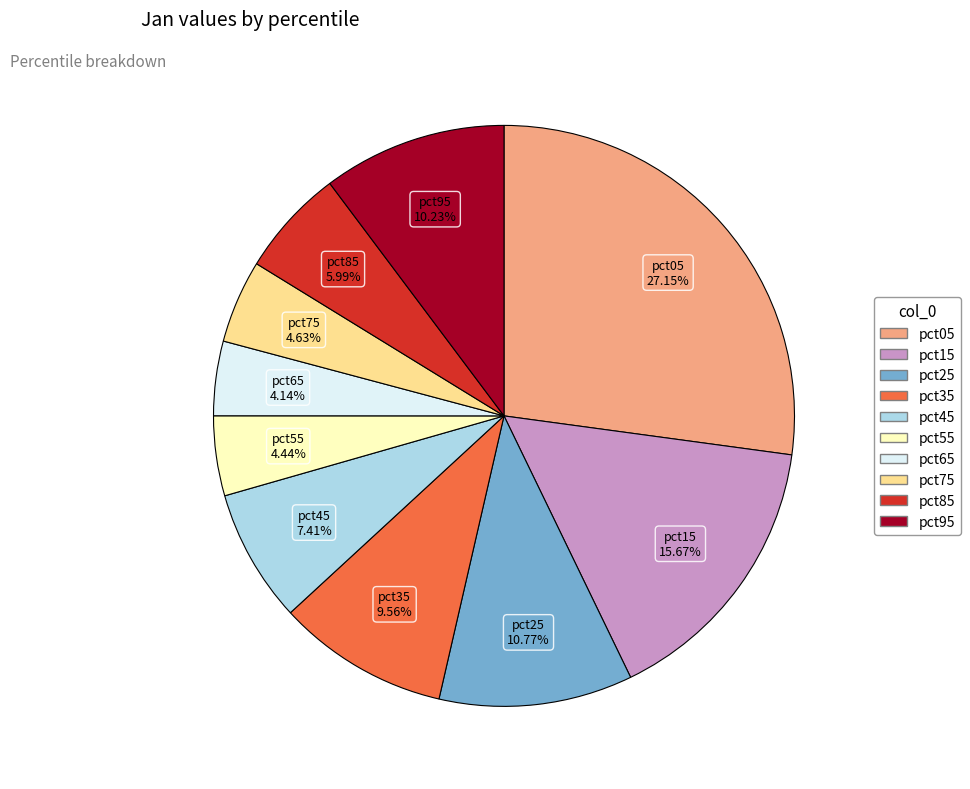

The pct95 slice represents 10% of the pie. True or false?

True